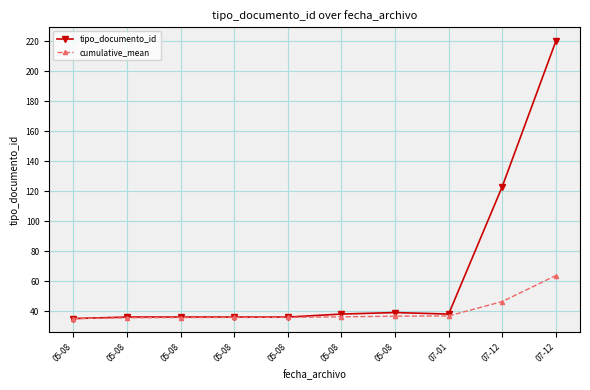

Count the number of data series in this chart.

2